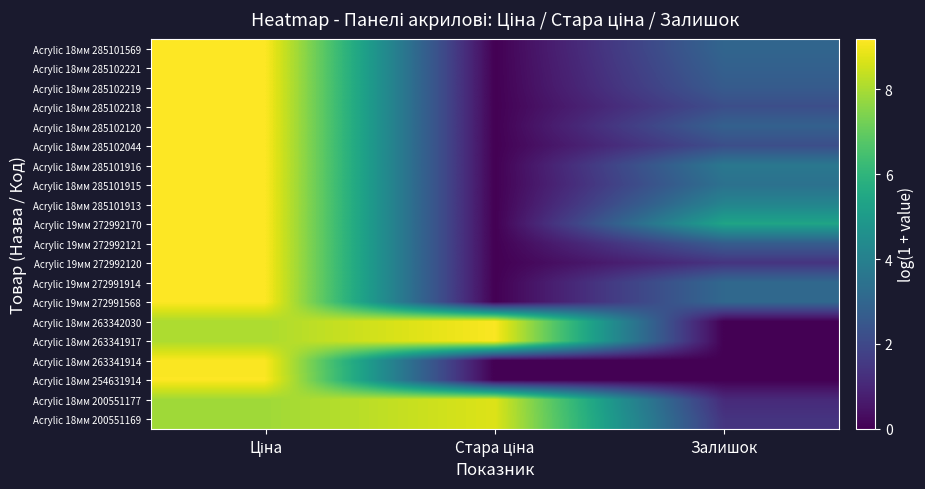

Reading right to left, extract all data points from this chart.

Acrylic 18мм 285101569: Залишок=3.0	Стара ціна=0.0	Ціна=9.2
Acrylic 18мм 285102221: Залишок=2.8	Стара ціна=0.0	Ціна=9.2
Acrylic 18мм 285102219: Залишок=2.6	Стара ціна=0.0	Ціна=9.2
Acrylic 18мм 285102218: Залишок=2.2	Стара ціна=0.0	Ціна=9.2
Acrylic 18мм 285102120: Залишок=2.8	Стара ціна=0.0	Ціна=9.2
Acrylic 18мм 285102044: Залишок=2.2	Стара ціна=0.0	Ціна=9.2
Acrylic 18мм 285101916: Залишок=3.7	Стара ціна=0.0	Ціна=9.2
Acrylic 18мм 285101915: Залишок=3.4	Стара ціна=0.0	Ціна=9.2
Acrylic 18мм 285101913: Залишок=4.2	Стара ціна=0.0	Ціна=9.2
Acrylic 19мм 272992170: Залишок=5.4	Стара ціна=0.0	Ціна=9.2
Acrylic 19мм 272992121: Залишок=2.7	Стара ціна=0.0	Ціна=9.2
Acrylic 19мм 272992120: Залишок=1.4	Стара ціна=0.0	Ціна=9.2
Acrylic 19мм 272991914: Залишок=3.1	Стара ціна=0.0	Ціна=9.2
Acrylic 19мм 272991568: Залишок=3.1	Стара ціна=0.0	Ціна=9.2
Acrylic 18мм 263342030: Залишок=0.0	Стара ціна=9.1	Ціна=8.0
Acrylic 18мм 263341917: Залишок=0.0	Стара ціна=9.1	Ціна=8.0
Acrylic 18мм 263341914: Залишок=0.0	Стара ціна=0.0	Ціна=9.1
Acrylic 18мм 254631914: Залишок=0.0	Стара ціна=0.0	Ціна=9.2
Acrylic 18мм 200551177: Залишок=1.1	Стара ціна=8.7	Ціна=7.9
Acrylic 18мм 200551169: Залишок=1.4	Стара ціна=8.7	Ціна=7.9